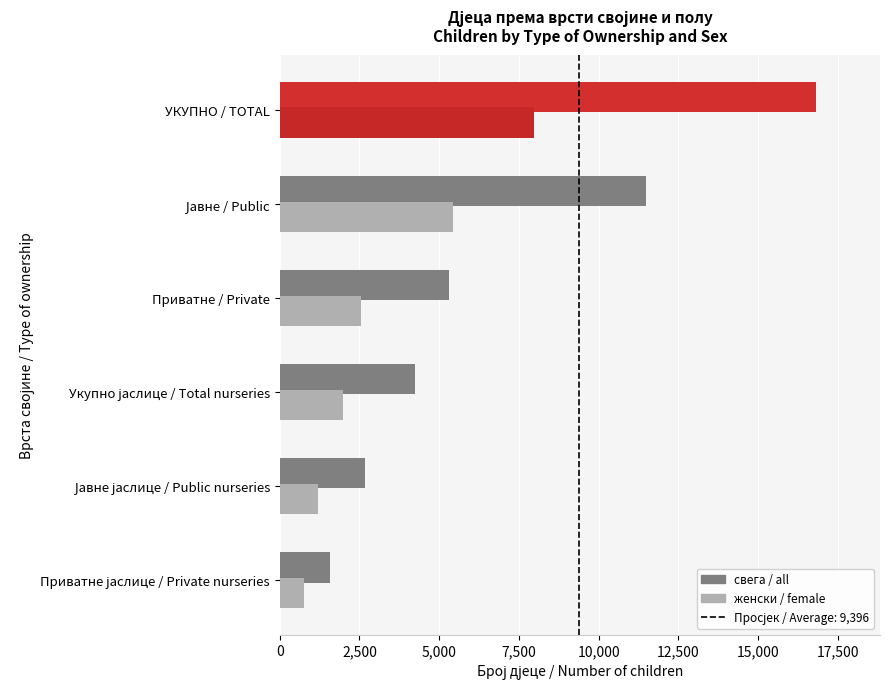

What is the total value across all series at УКУПНО / TOTAL?

24792